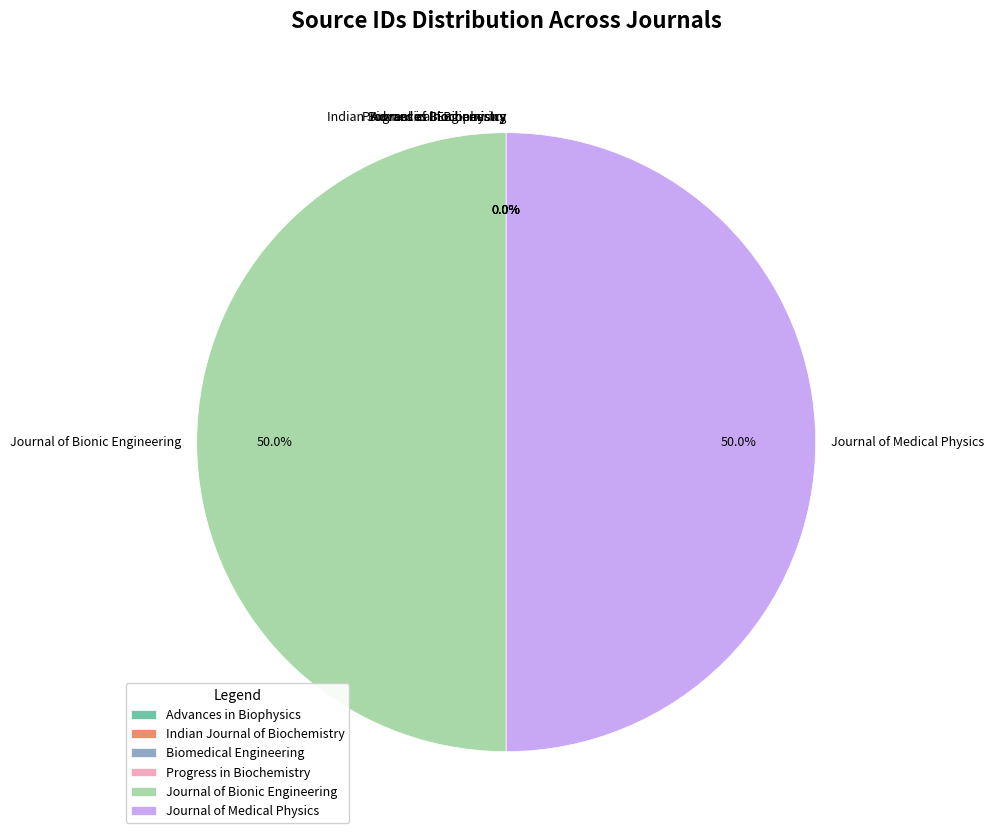

Combined, do Progress in Biochemistry and Indian Journal of Biochemistry account for over 50%?

No